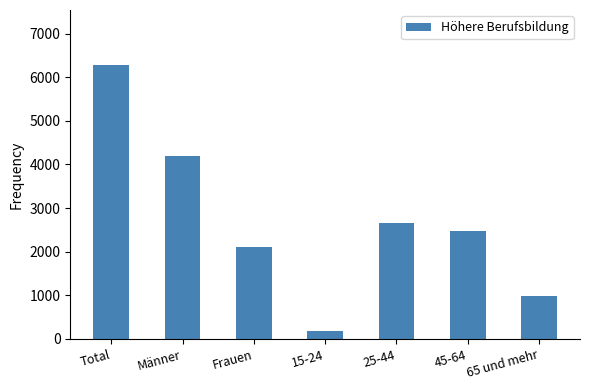

Which has a higher value, Total or 45-64?

Total